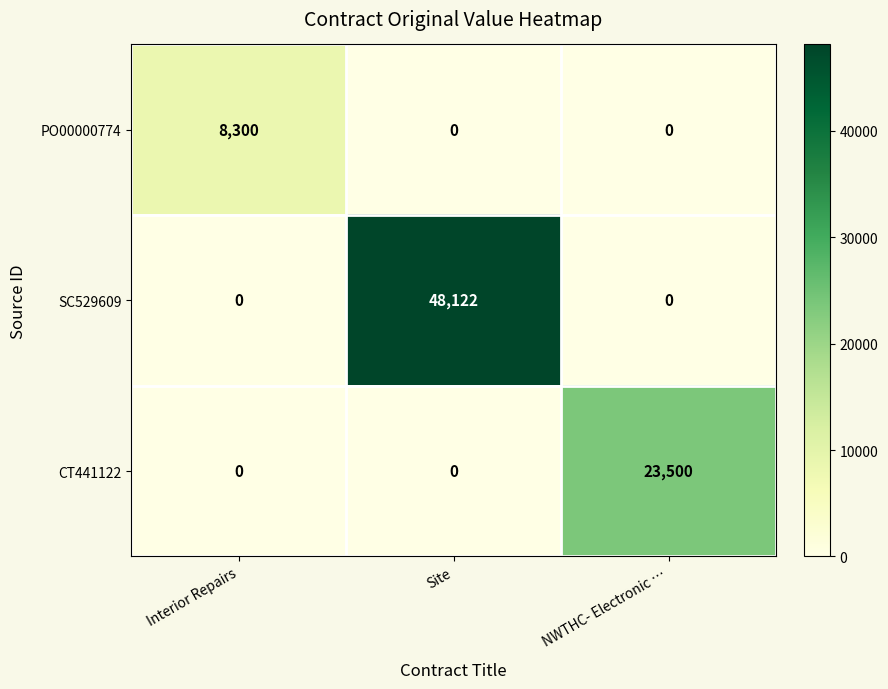

Reading left to right, extract all data points from this chart.

PO00000774: Interior Repairs=8300	Site=0	NWTHC- Electronic …=0
SC529609: Interior Repairs=0	Site=48122	NWTHC- Electronic …=0
CT441122: Interior Repairs=0	Site=0	NWTHC- Electronic …=23500